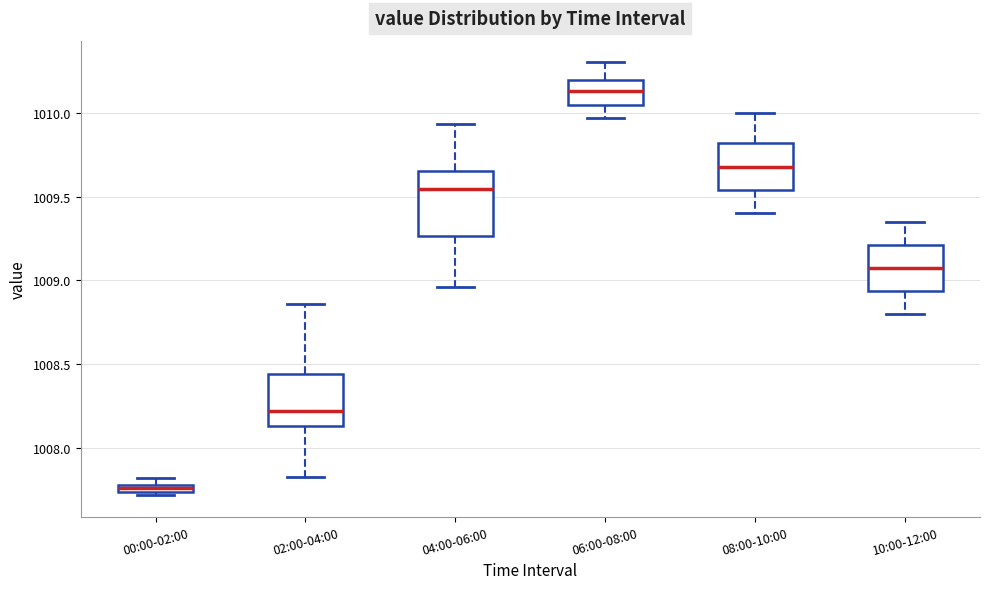

Comparing the boxes themselves (not the whiskers), which one is the tallest?

04:00-06:00